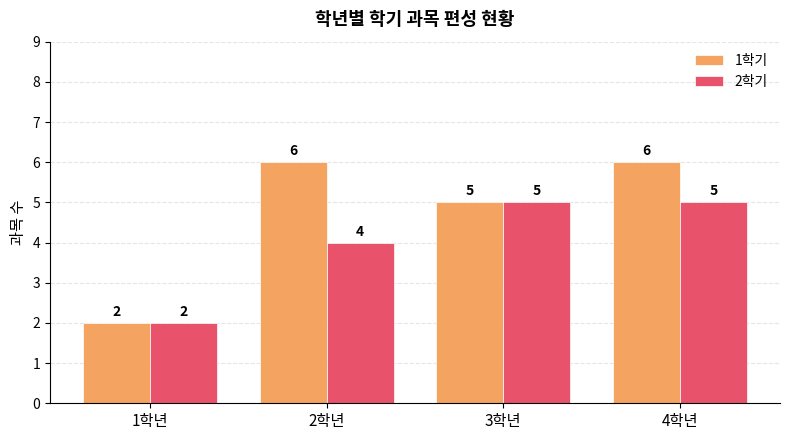

Is the value of 2학기 at 2학년 greater than the value of 1학기 at 4학년?

No